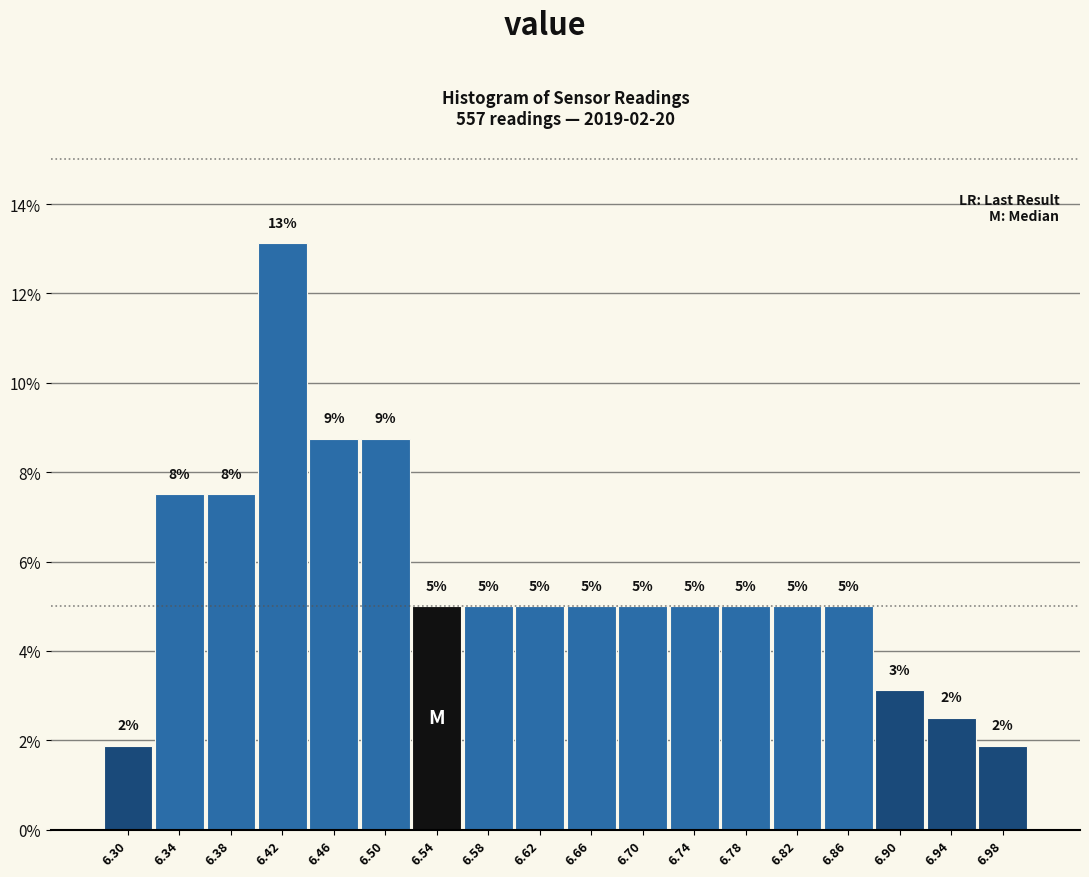

Over which range of the x-axis is the bar tallest?

6.40 to 6.44